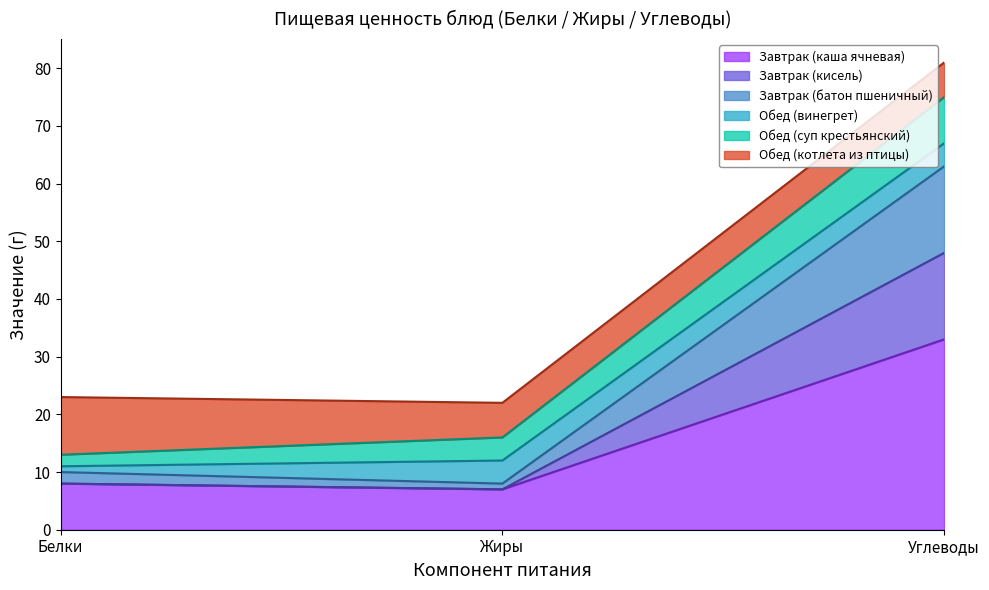

Is it true that Завтрак (кисель) equals 37 at Белки?

False